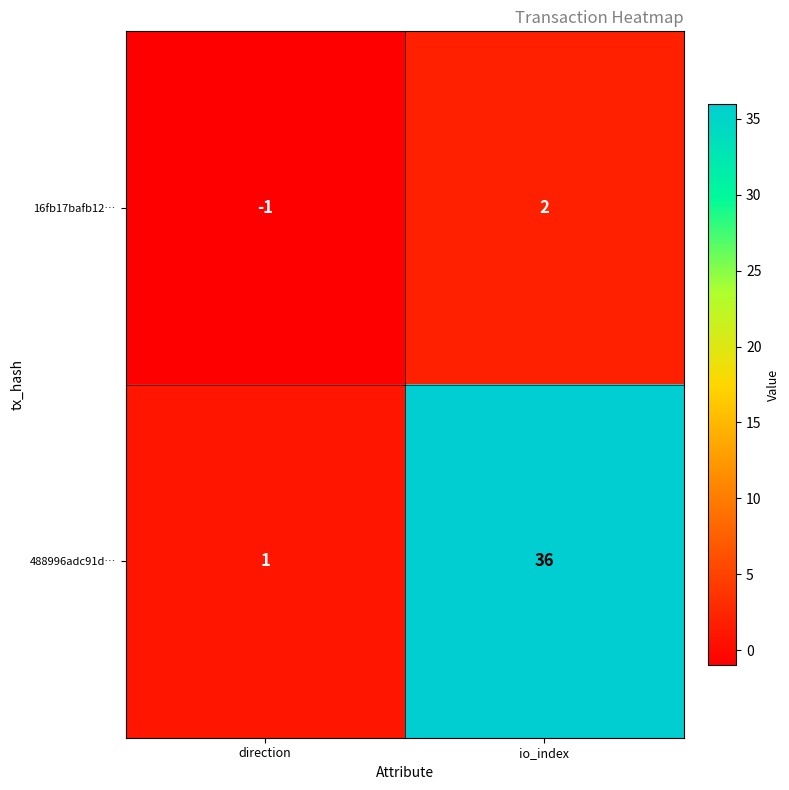

What is the smallest value displayed?

-1